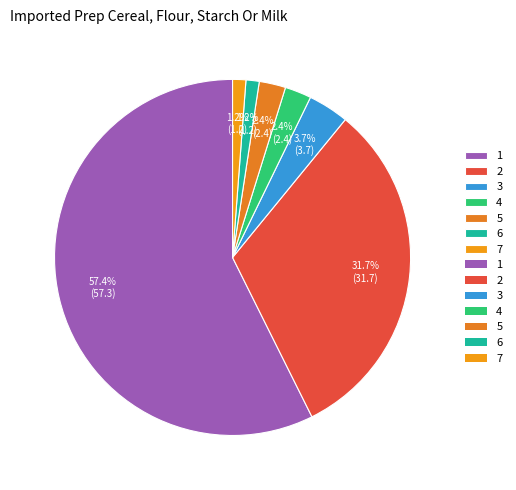

Does 1 represent more than half of the total?

Yes